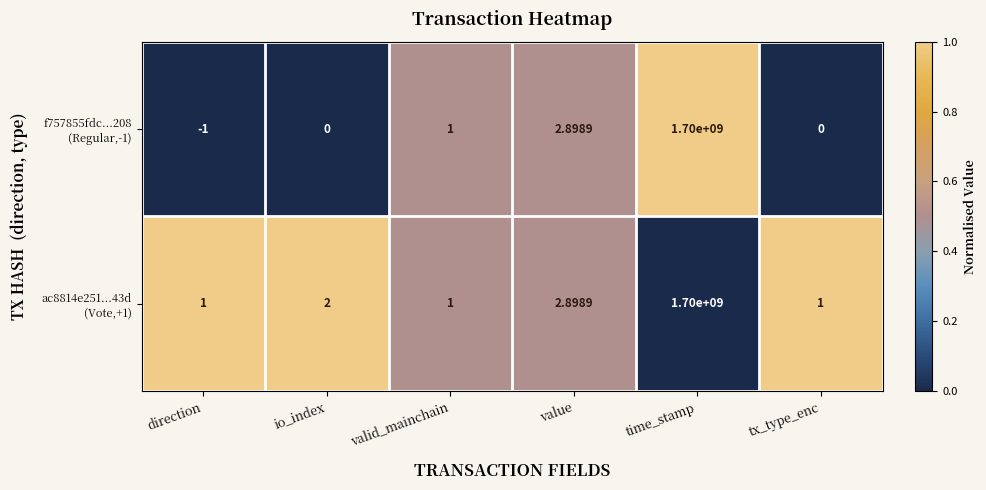

At which category is the sum across all series the highest?

time_stamp